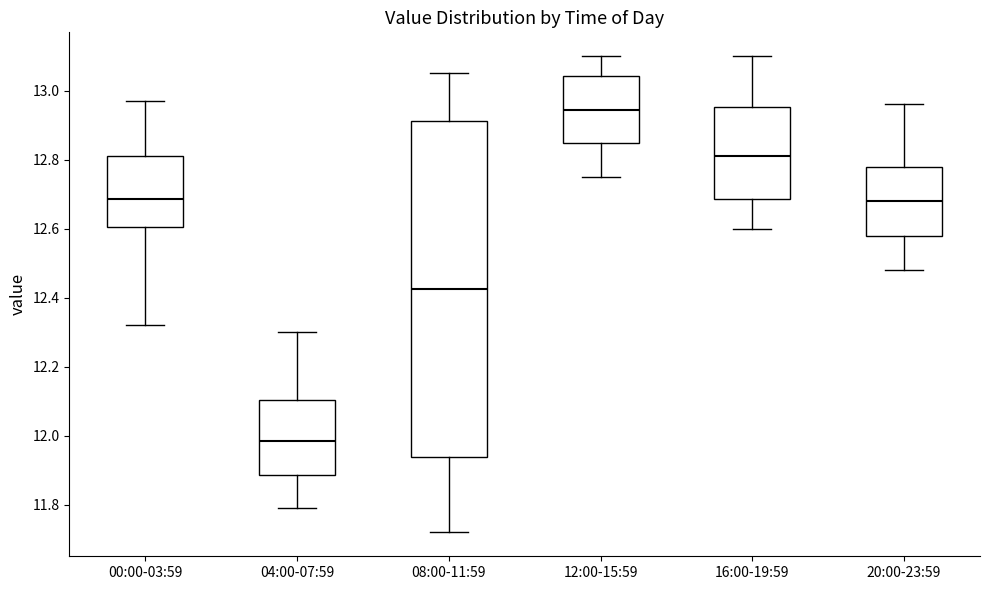

Which box is the tallest, from its lower edge to its upper edge?

08:00-11:59